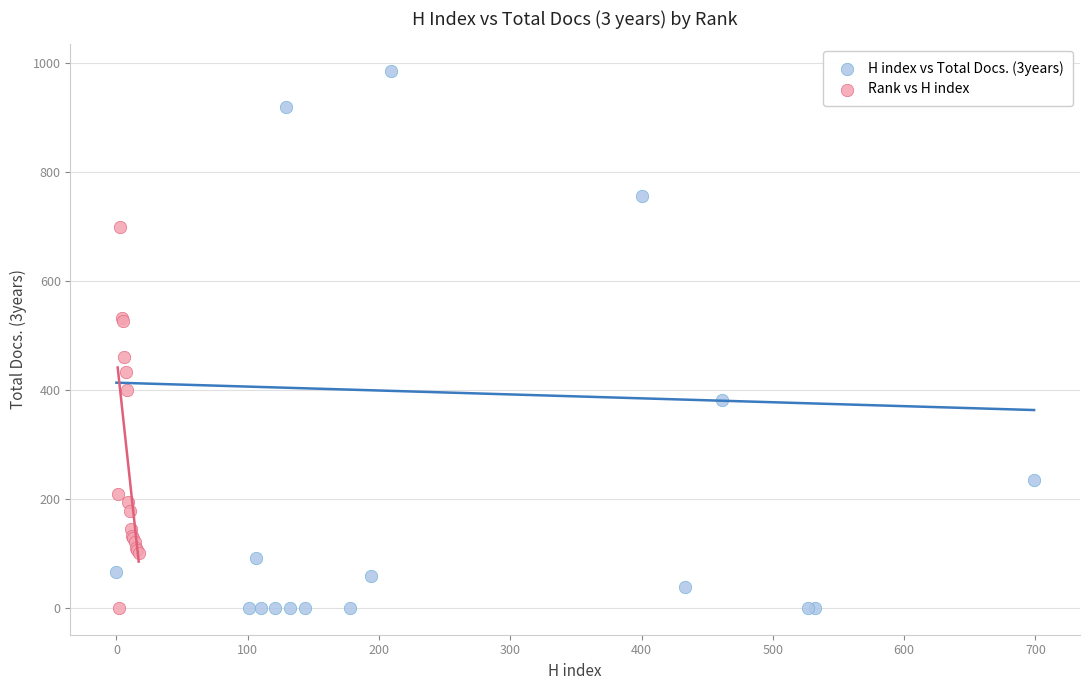

Which series reaches the maximum Y coordinate?

H index vs Total Docs. (3years)